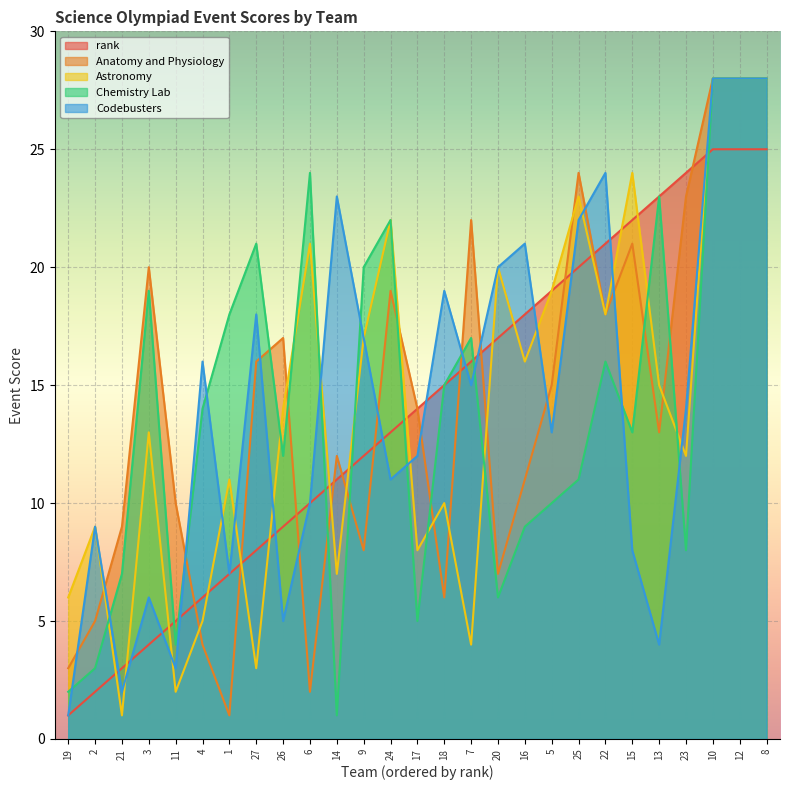

Between which two adjacent categories do Anatomy and Physiology and Codebusters first intersect?

19 and 2